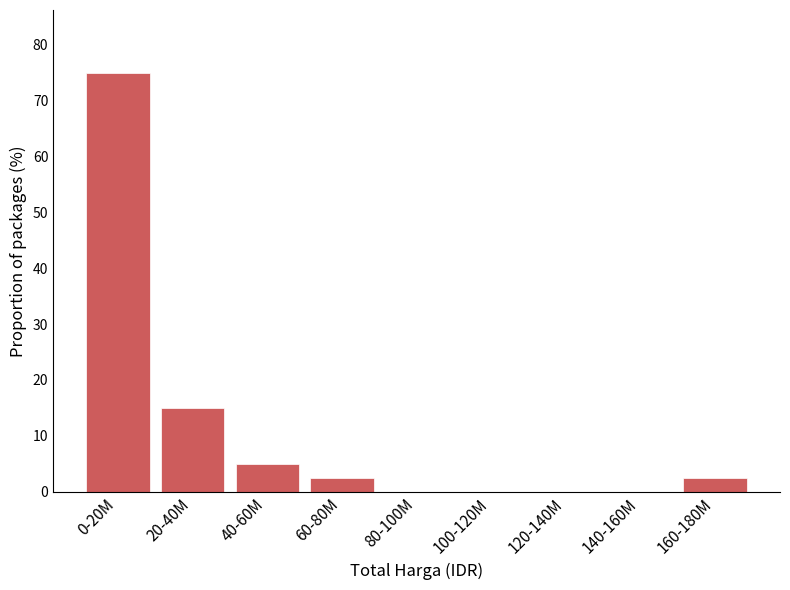

Reading left to right, what are all the values shown in this chart?

0-20M=75.0	20-40M=15.0	40-60M=5.0	60-80M=2.5	80-100M=0.0	100-120M=0.0	120-140M=0.0	140-160M=0.0	160-180M=2.5